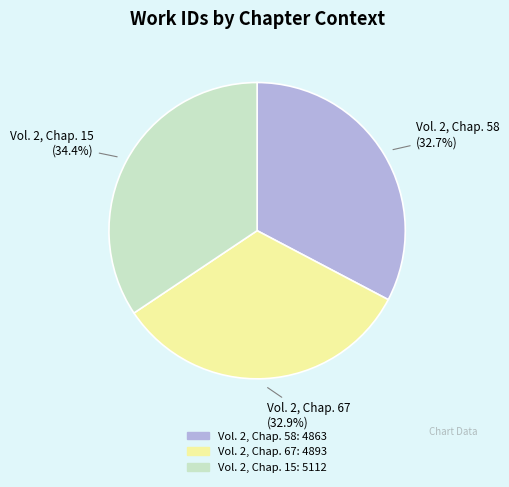

To the nearest percent, what is the difference between the Vol. 2, Chap. 15 and Vol. 2, Chap. 58 slice percentages?

2%